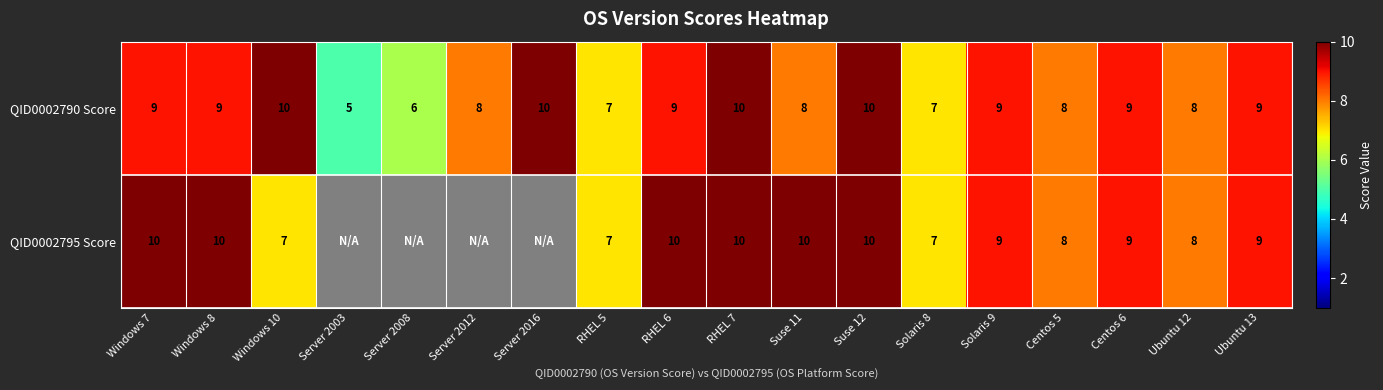

At which label does QID0002790 Score reach its minimum?

Server 2003